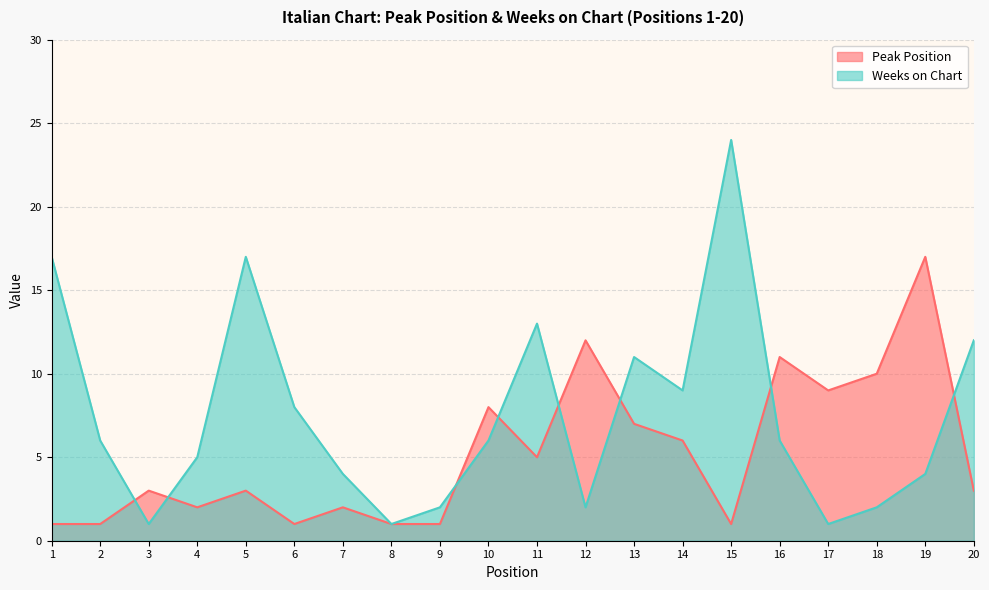

Rank the series by their average value, from highest to lowest.

Weeks on Chart, Peak Position